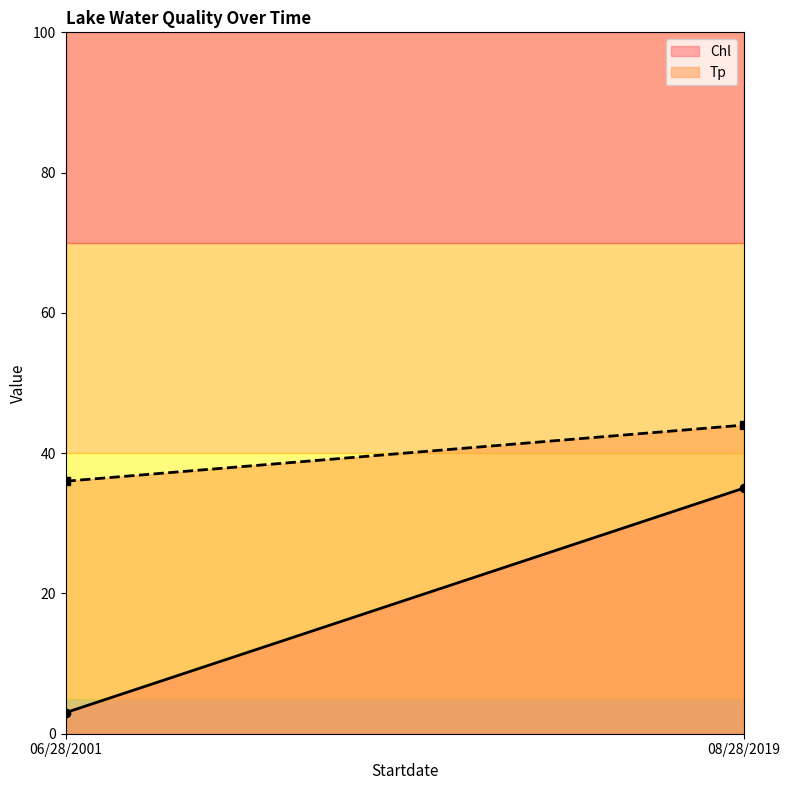

What is the difference between the maximum and minimum values in the Tp series?

8